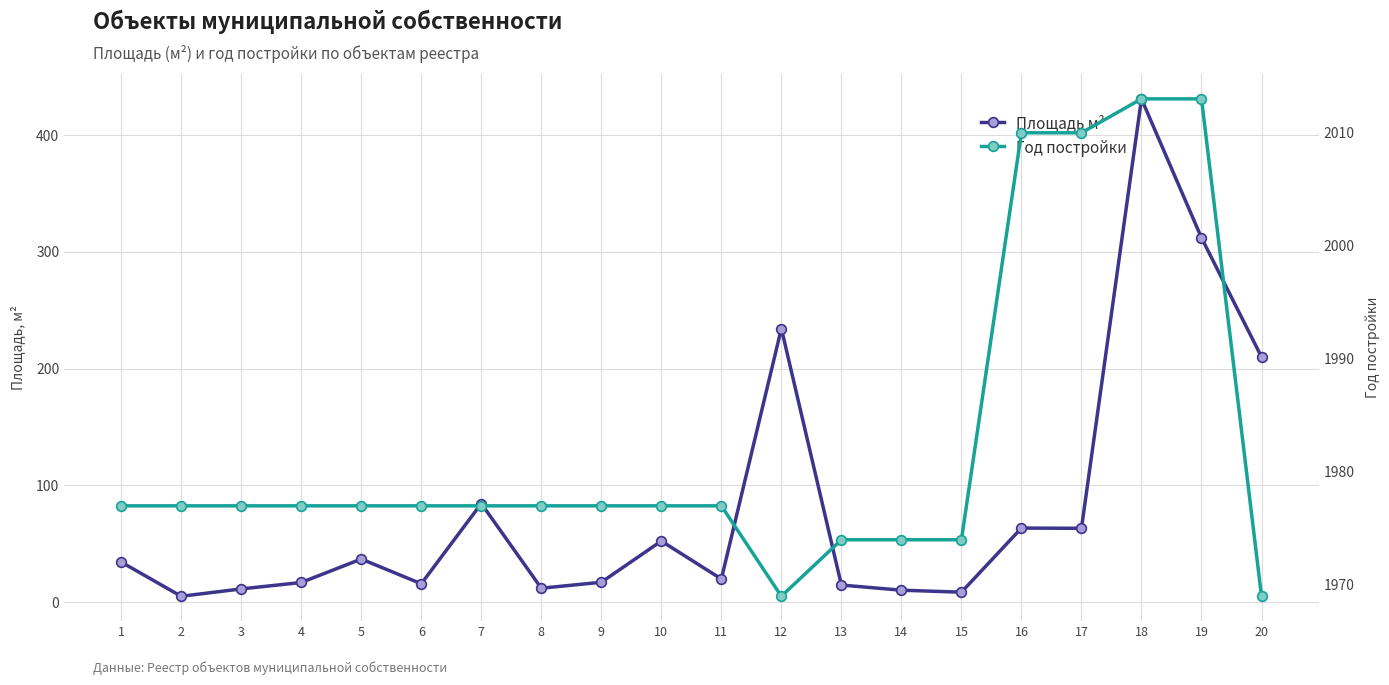

Rank the categories by Год постройки value from lowest to highest.

12, 20, 13, 14, 15, 1, 2, 3, 4, 5, 6, 7, 8, 9, 10, 11, 16, 17, 18, 19